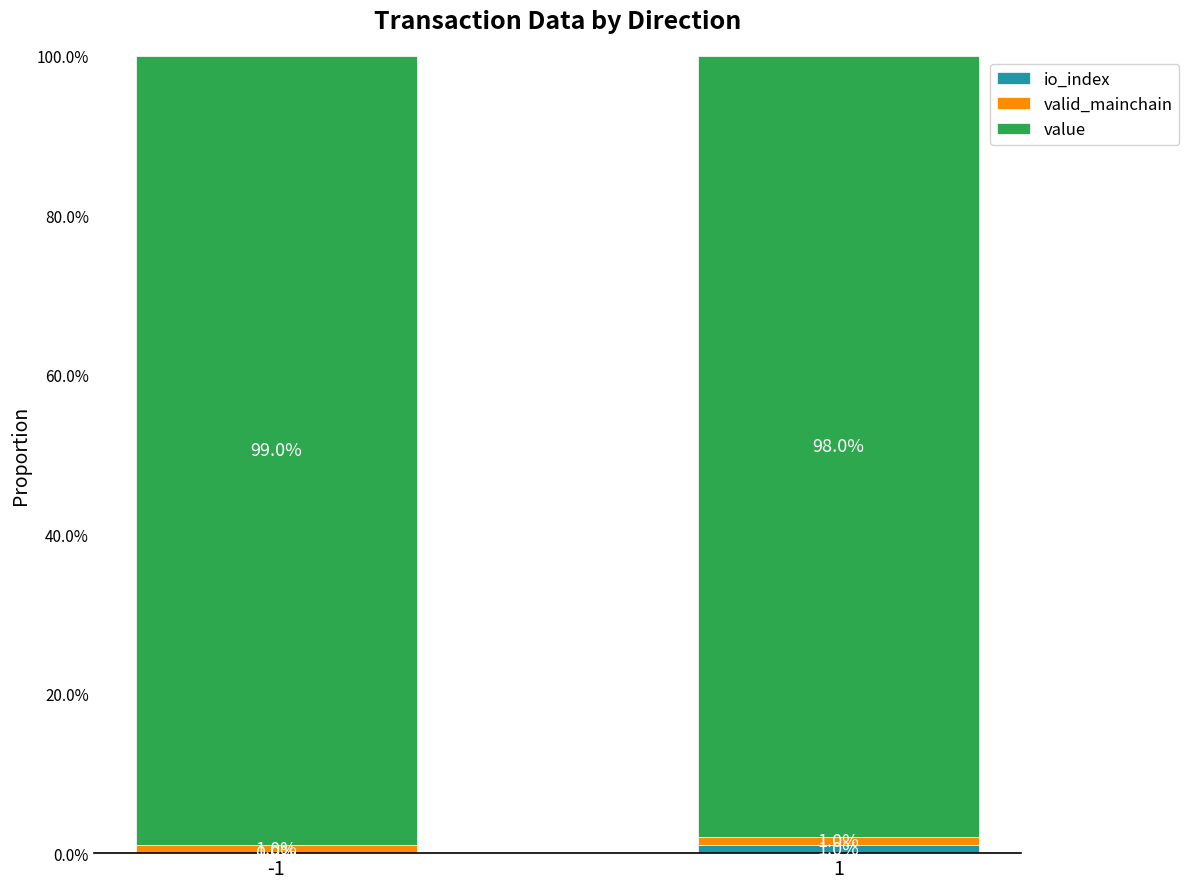

How many valid_mainchain values are between 1 and 2?

2